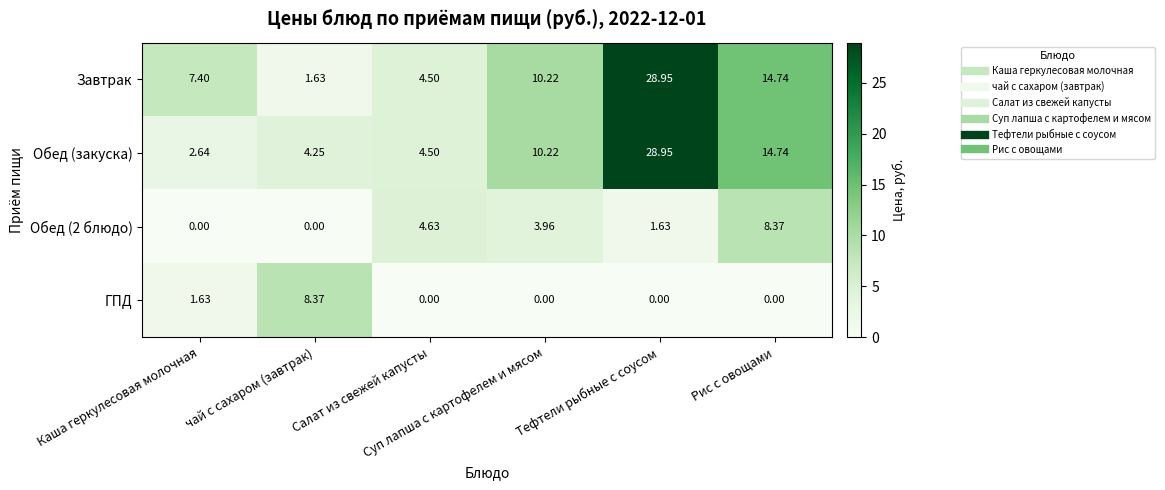

Which series has the widest spread of values?

Завтрак